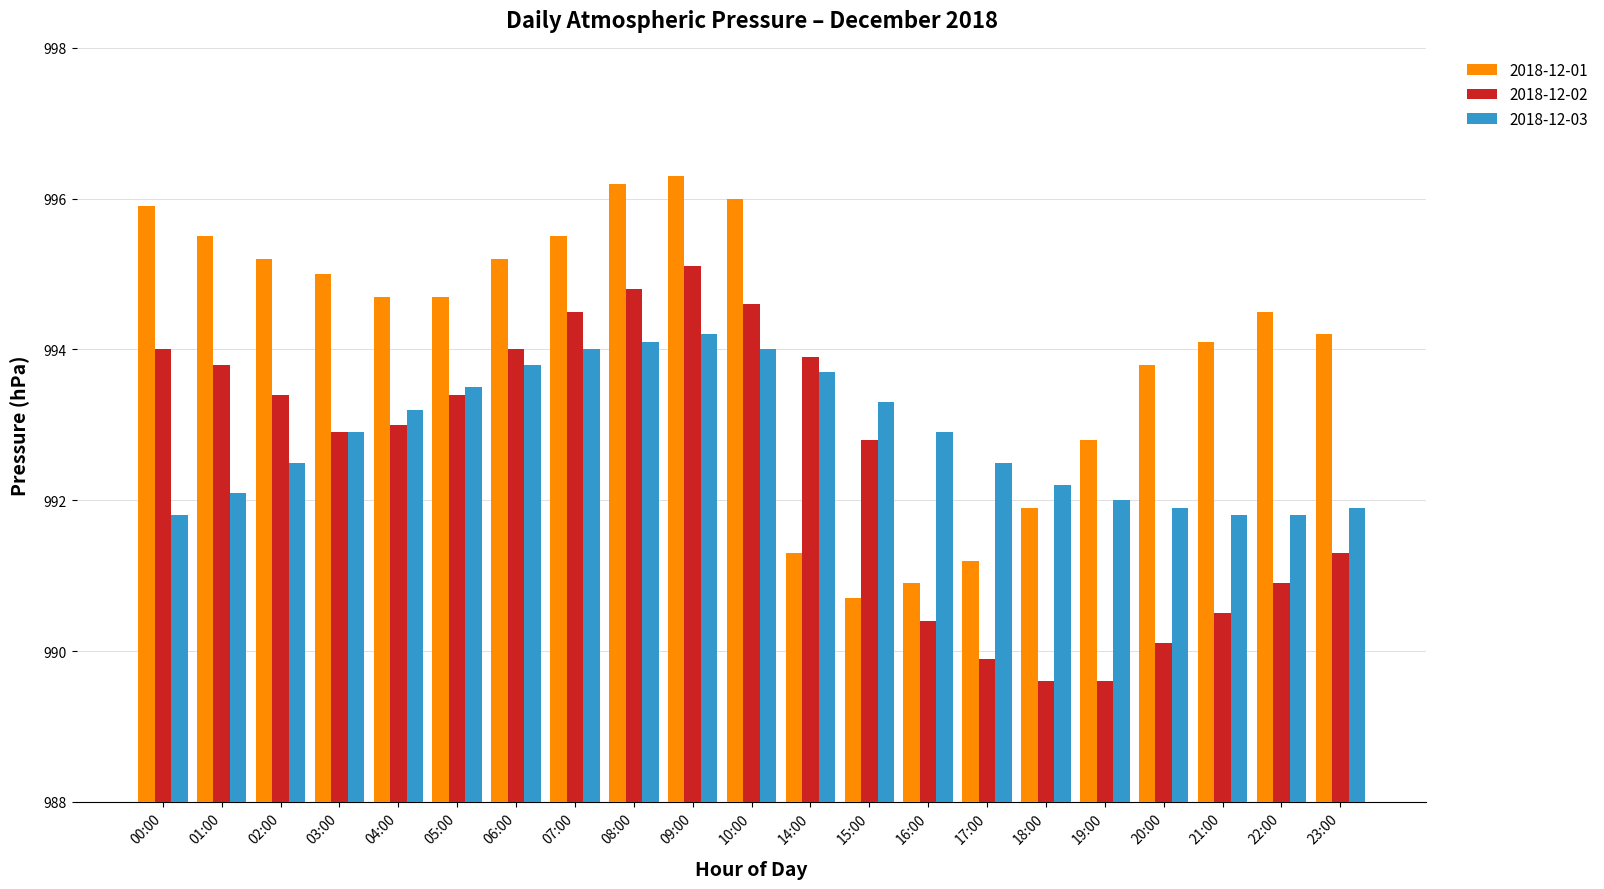

What is the label of the 5th bar from the left?

04:00